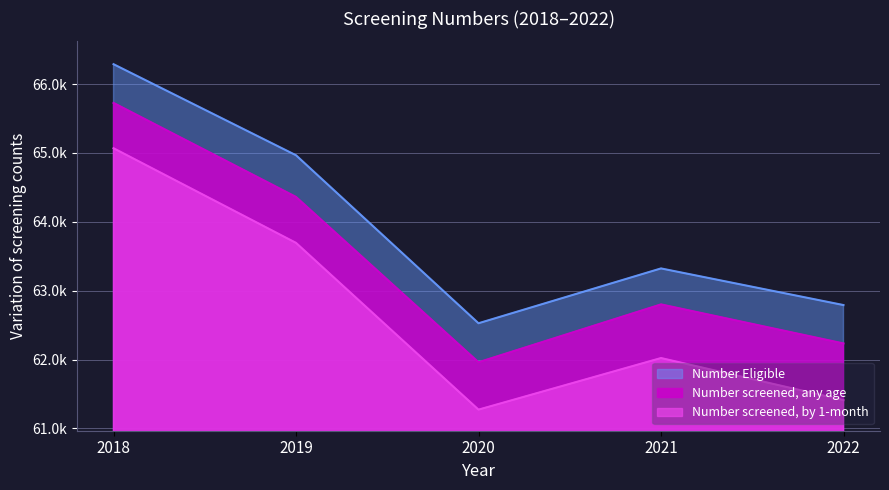

How many values in the Number Eligible series are below 63324?

2